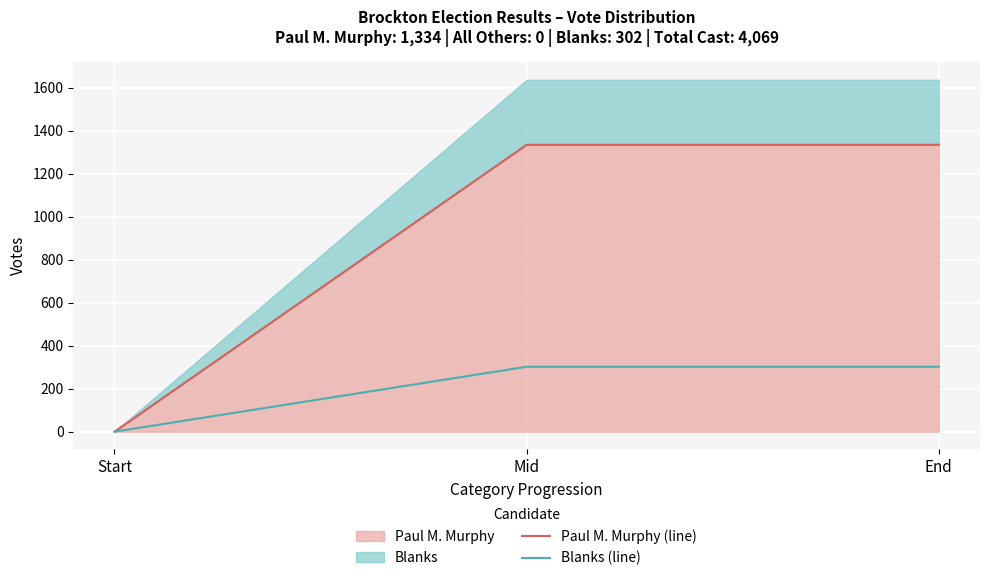

List the series in order of their peak value, highest first.

Paul M. Murphy (line), Blanks (line)